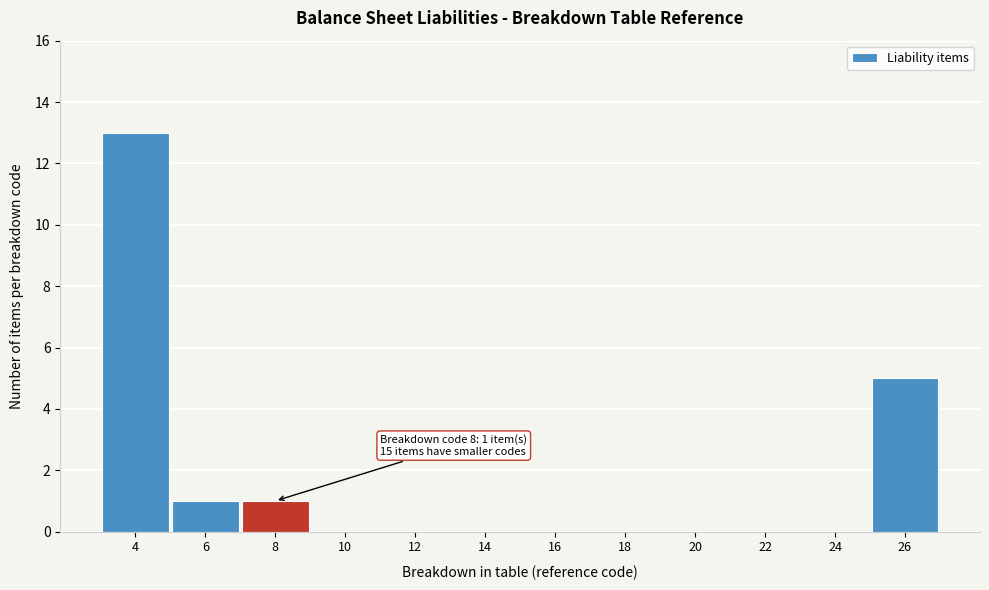

Reading left to right, transcribe all the data shown in this chart.

4=13	6=1	8=1	10=0	12=0	14=0	16=0	18=0	20=0	22=0	24=0	26=5